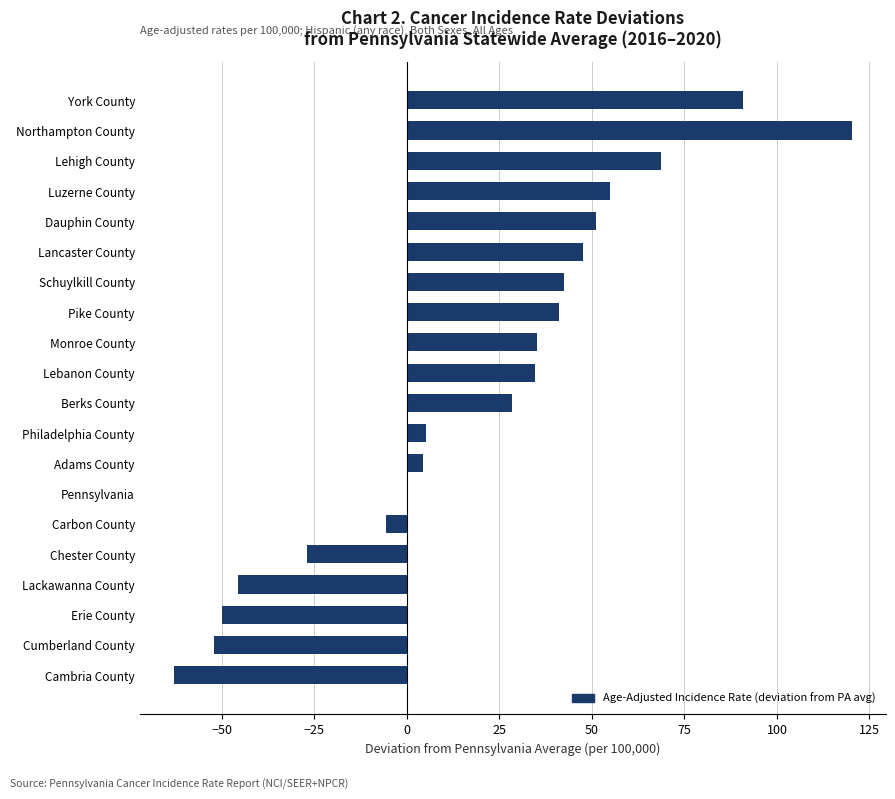

What is the greatest value displayed?

120.3